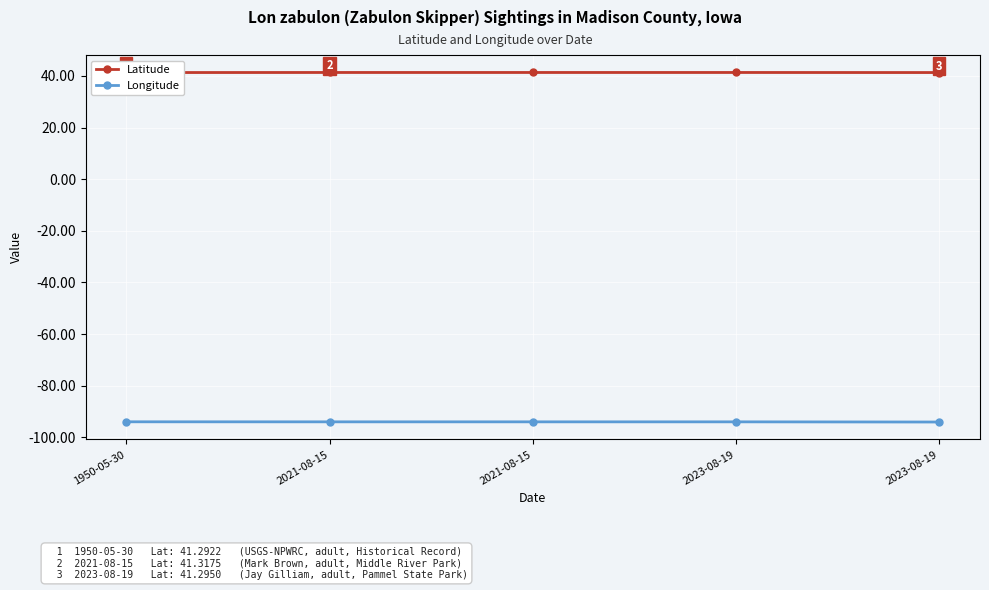

What is the minimum value for Latitude?

41.3